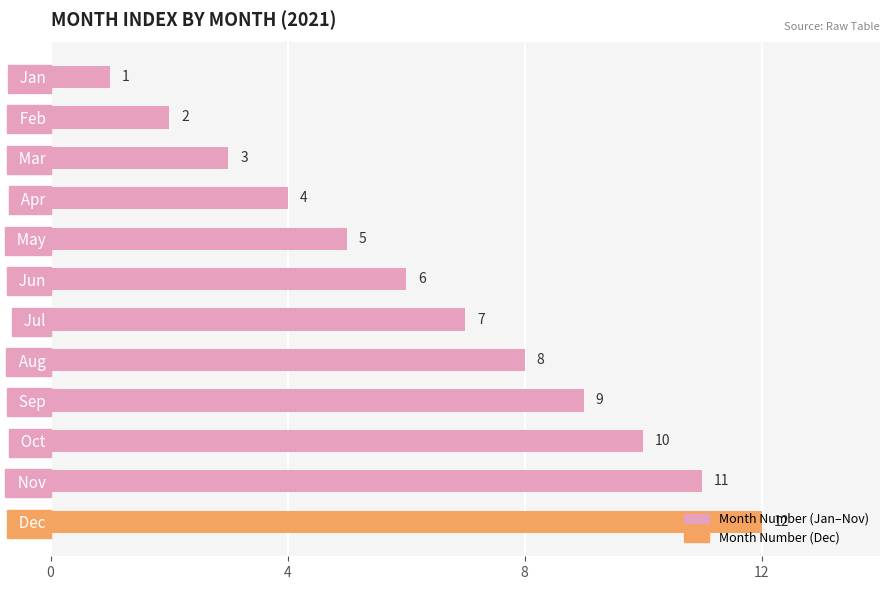

The value at   Nov is 17. True or false?

False